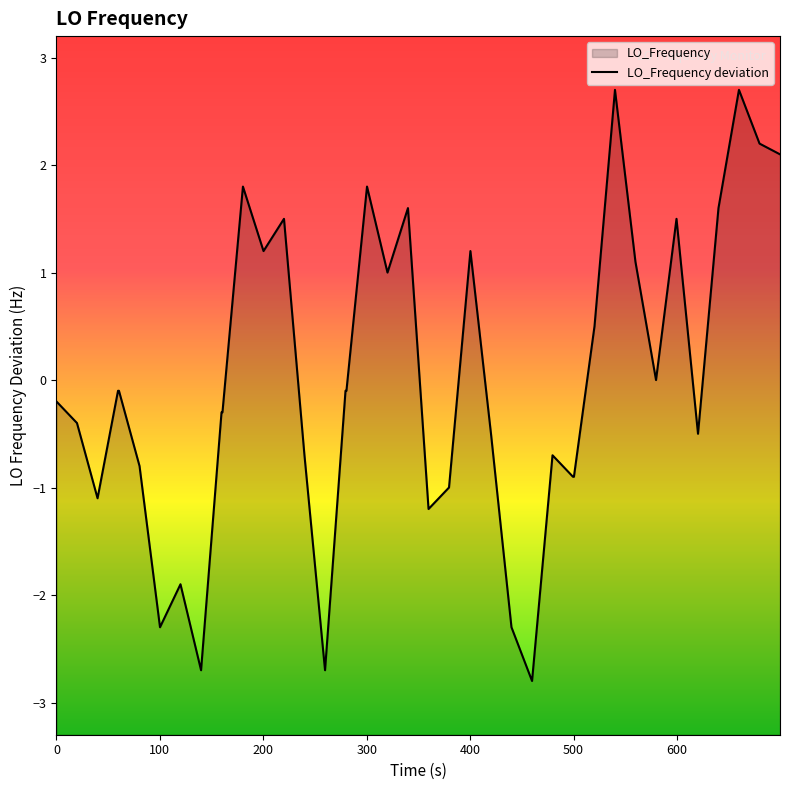

The chart shows a value of 1.8 at 23. True or false?

False